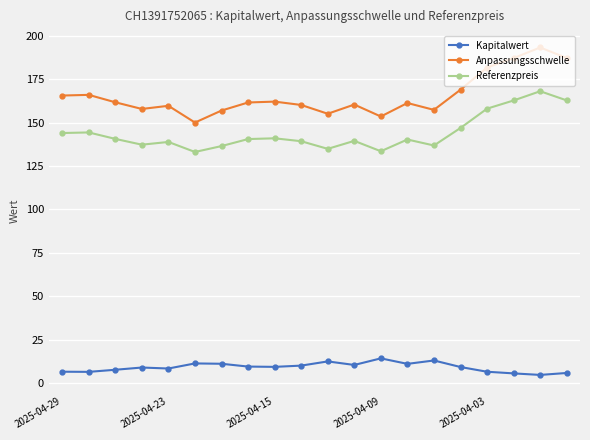

What is the smallest value displayed?

4.6